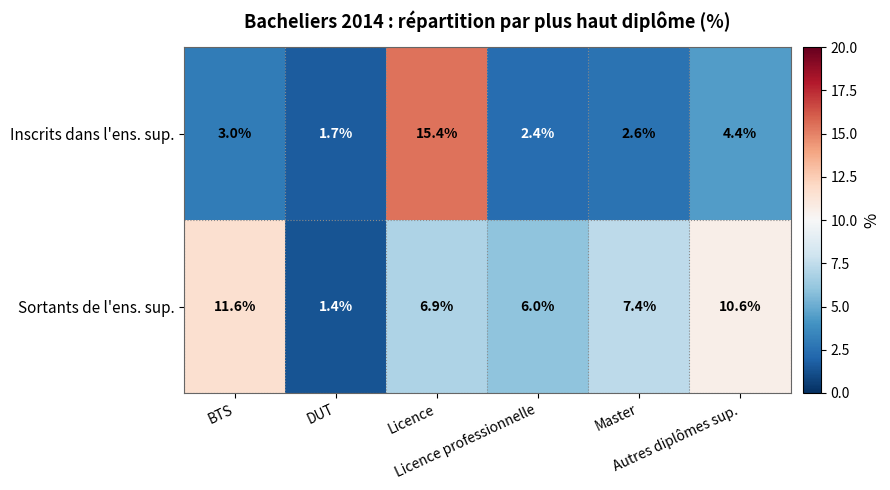

List the series in order of their peak value, lowest first.

Sortants de l'ens. sup., Inscrits dans l'ens. sup.